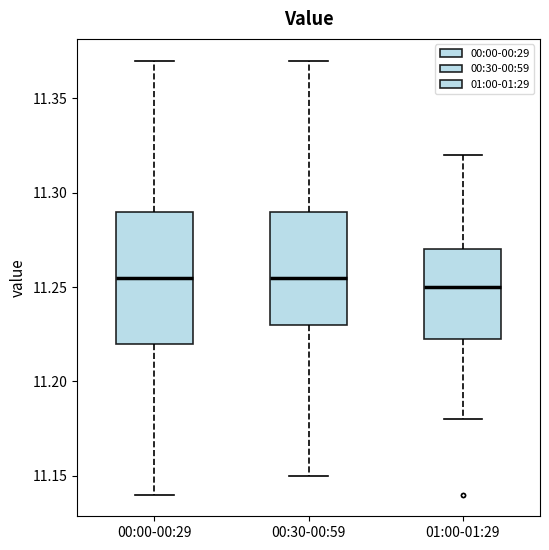

Which box is the tallest, from its lower edge to its upper edge?

00:00-00:29